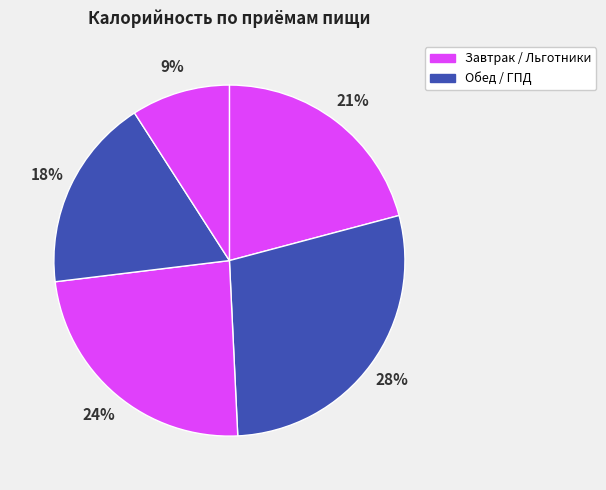

How many slices are in this pie chart?

5